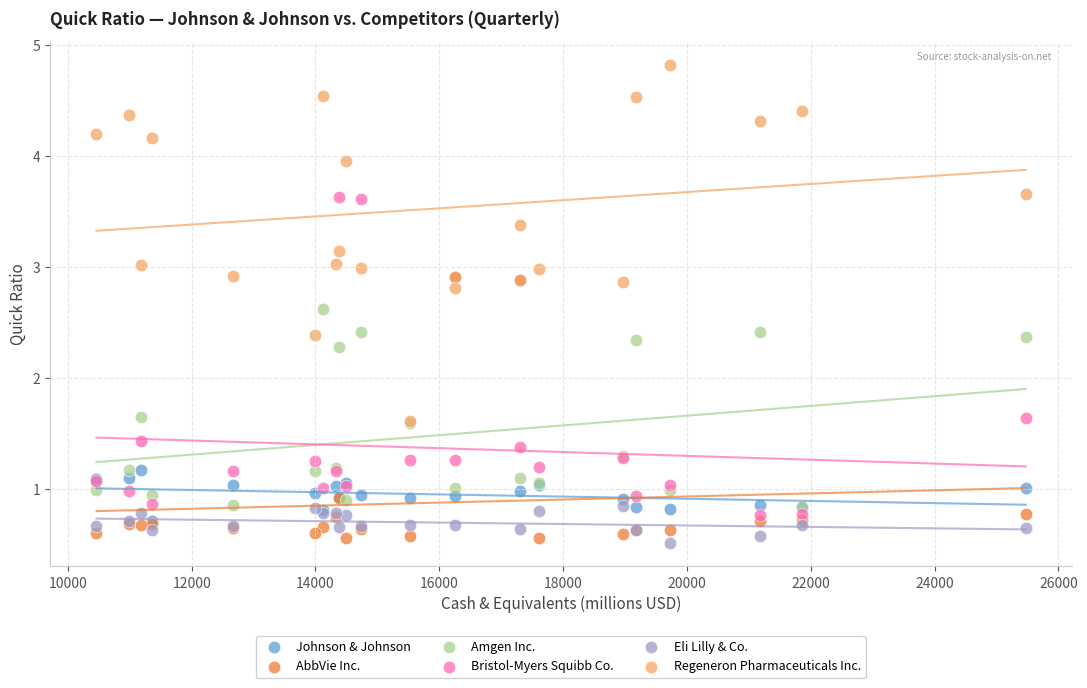

Across all series, what Y value is closest to 2?

2.3